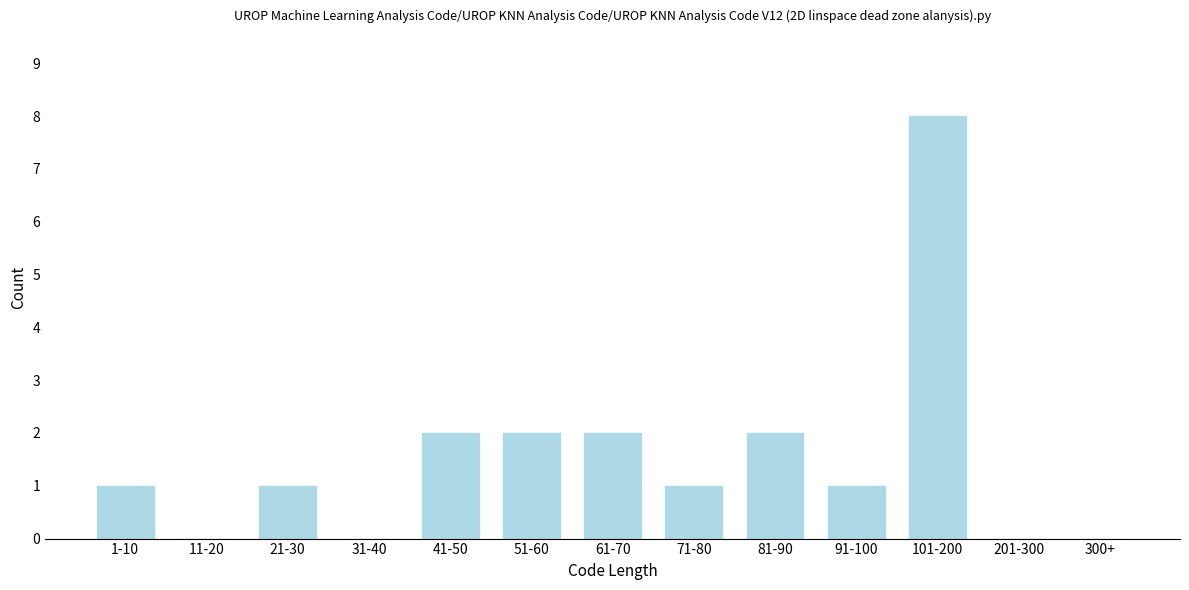

Reading left to right, list all the values displayed in this chart.

1-10=1	11-20=0	21-30=1	31-40=0	41-50=2	51-60=2	61-70=2	71-80=1	81-90=2	91-100=1	101-200=8	201-300=0	300+=0